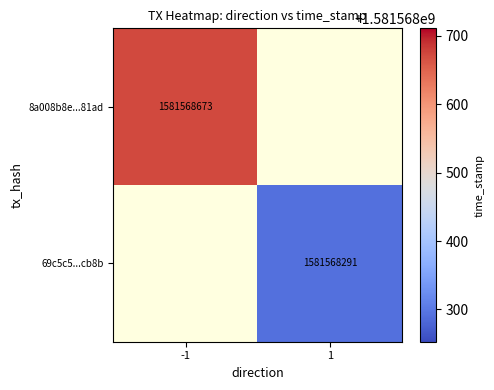

Reading left to right, list all the values displayed in this chart.

8a008b8e29b3b06593d2860351b0bb5eaa081ad: -1	1581568673
69c5c597fc978a4234c30fbfb443fb332b7cb8b: 1	1581568291